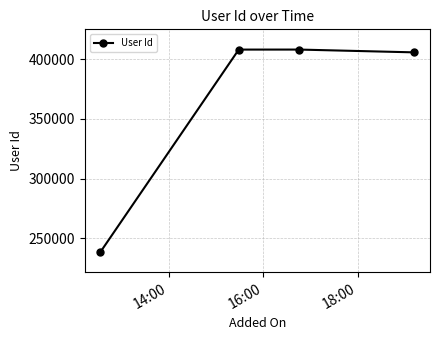

What is the sum of all values?

1460566